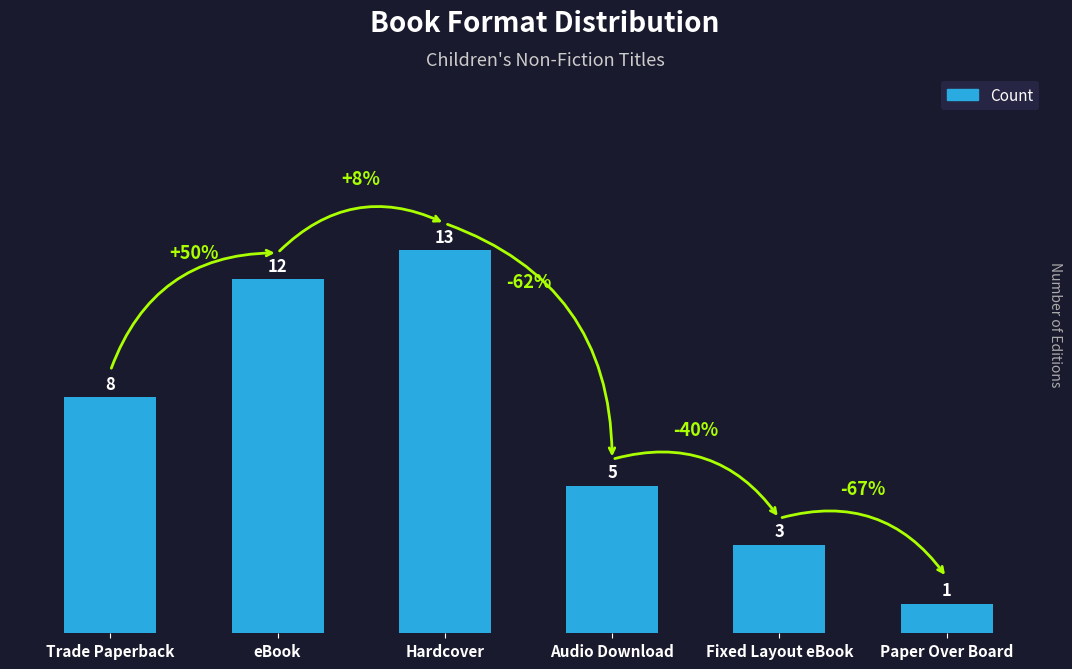

List the labels in order of value, smallest first.

Paper Over Board, Fixed Layout eBook, Audio Download, Trade Paperback, eBook, Hardcover